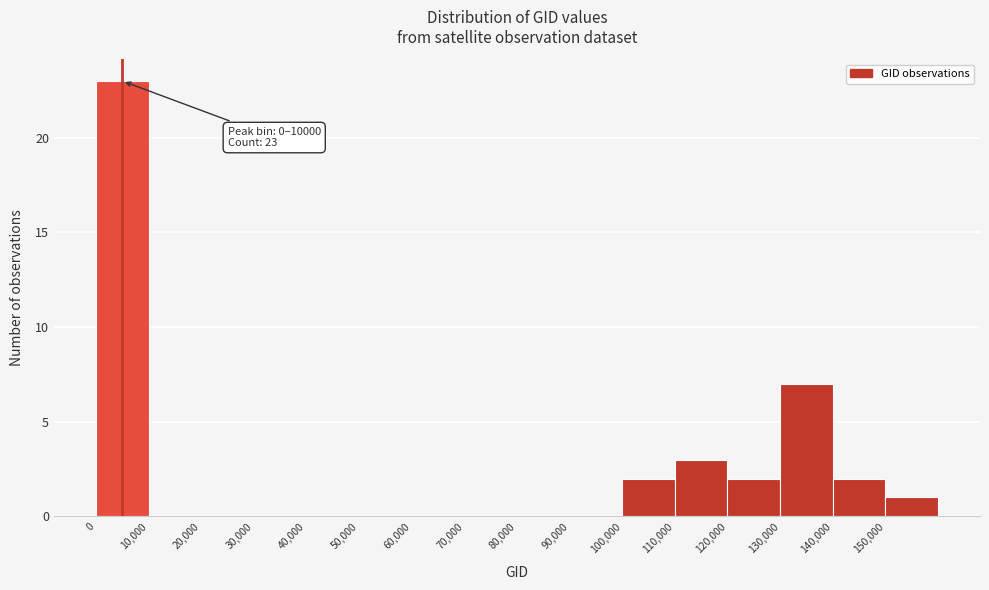

Which range on the x-axis has the tallest bar?

0 to 10000